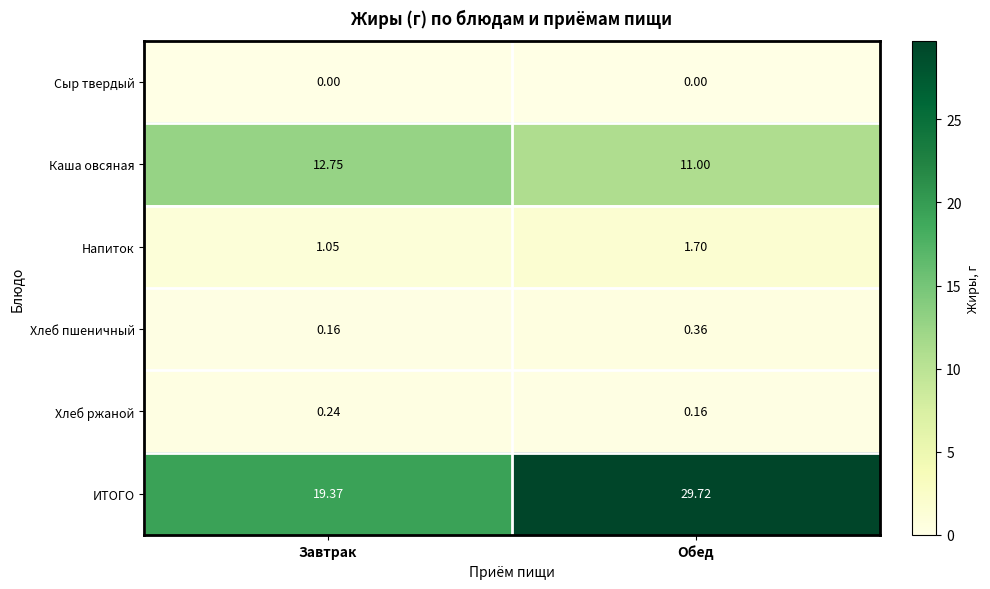

At which label is ИТОГО closest to 24?

Завтрак